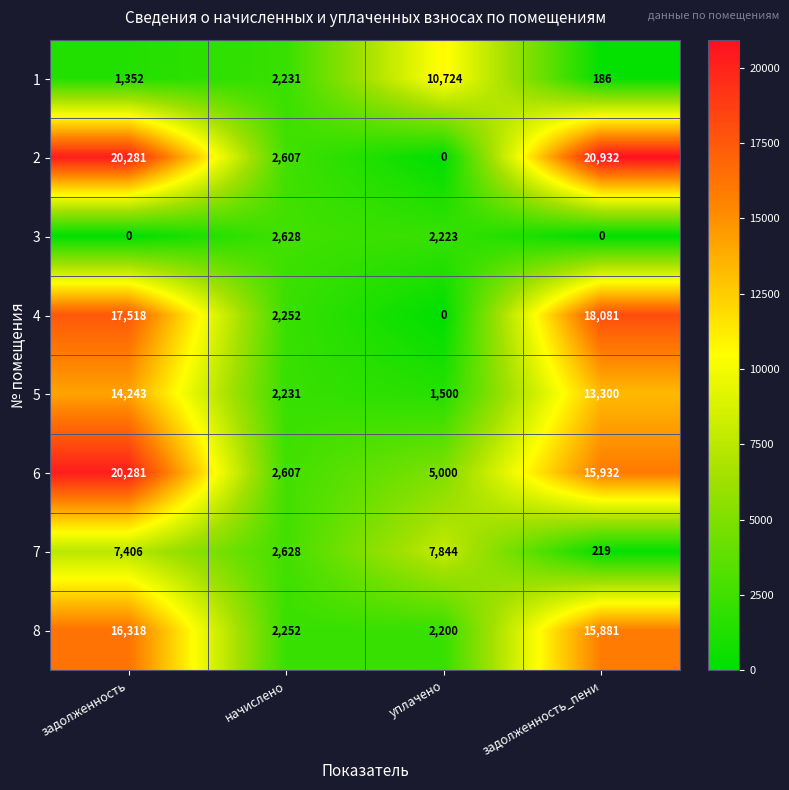

What is the spread (max minus min) of values at уплачено?

10724